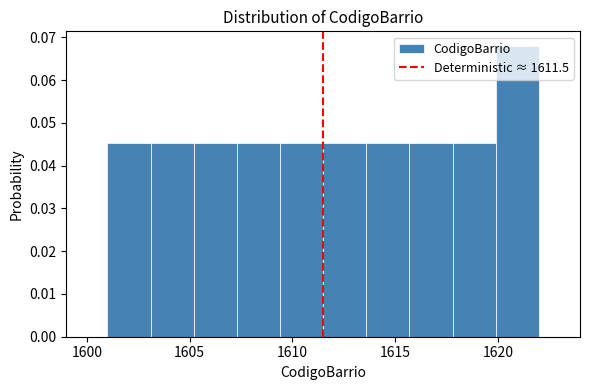

Reading left to right, list every bar in this chart as the range it spans on the x-axis followed by its height. Neither the bar edges nor the heights are printed on the chart, so give them approximately, as read against the axes.

1601.0 to 1603.1: 0.045
1603.1 to 1605.2: 0.045
1605.2 to 1607.3: 0.045
1607.3 to 1609.4: 0.045
1609.4 to 1611.5: 0.045
1611.5 to 1613.6: 0.045
1613.6 to 1615.7: 0.045
1615.7 to 1617.8: 0.045
1617.8 to 1619.9: 0.045
1619.9 to 1622.0: 0.068